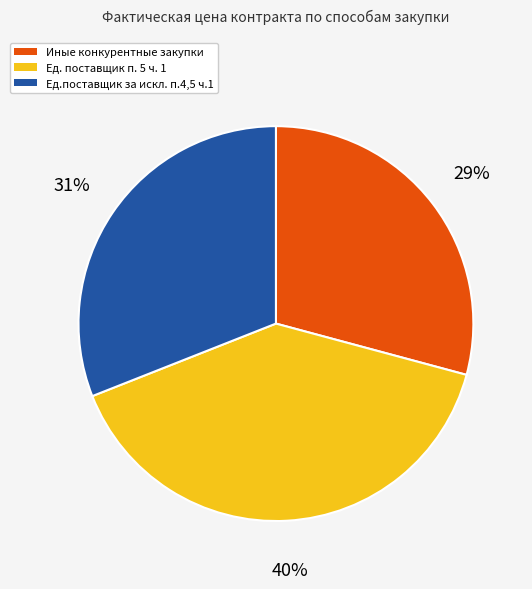

To the nearest percent, what percentage of the pie is Ед. поставщик п. 5 ч. 1?

40%